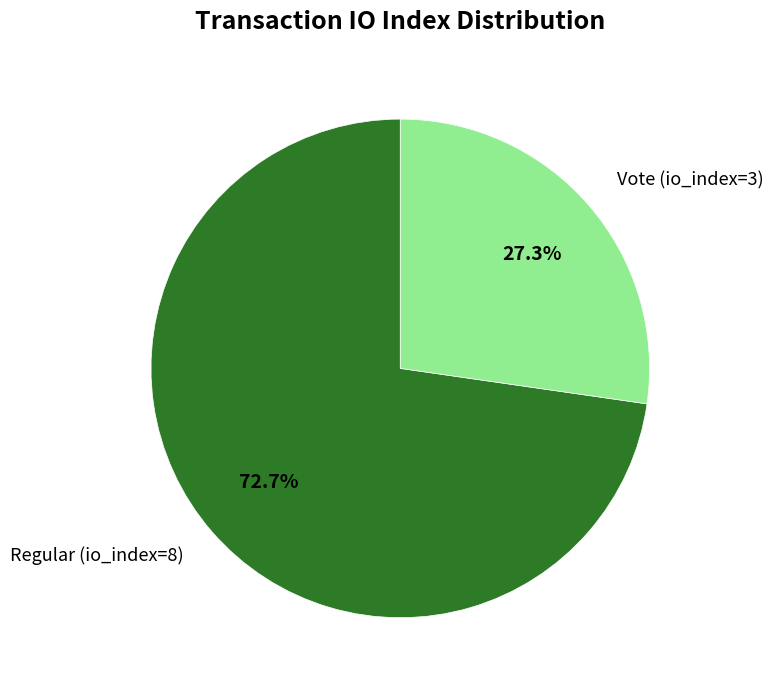

How many slices are in this pie chart?

2